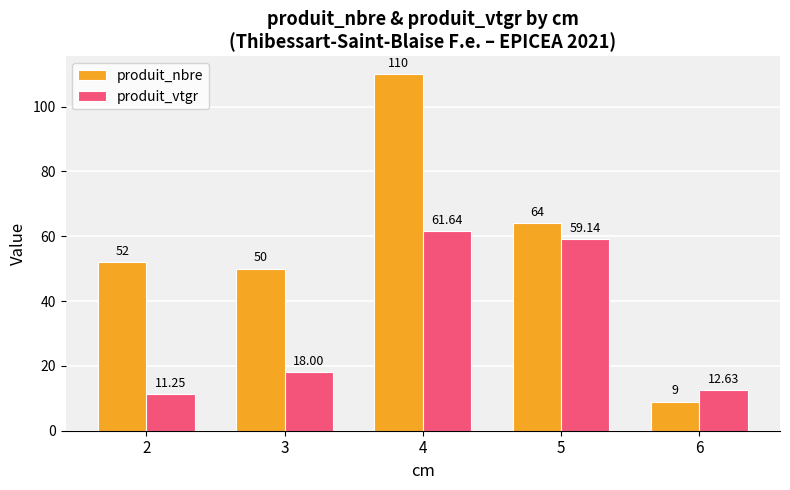

The value of produit_vtgr at 3 is 32.3. True or false?

False